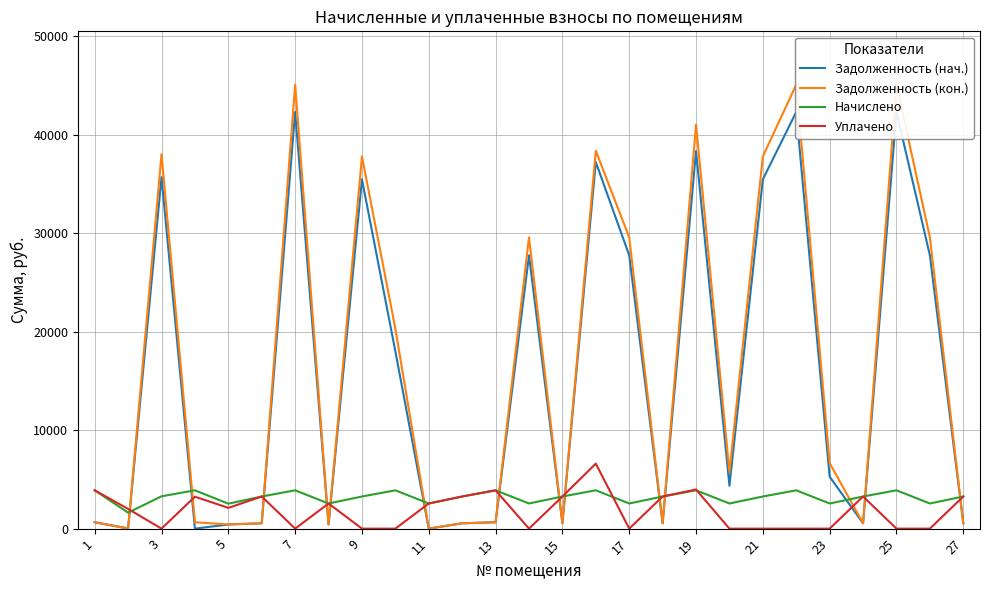

What is the average value of the Задолженность (нач.) series?

15756.5